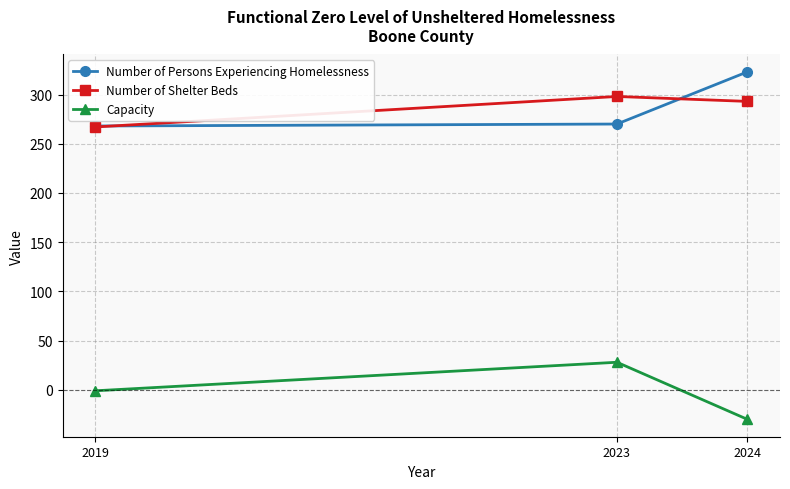

Where does the Number of Shelter Beds series first go above 293?

2023